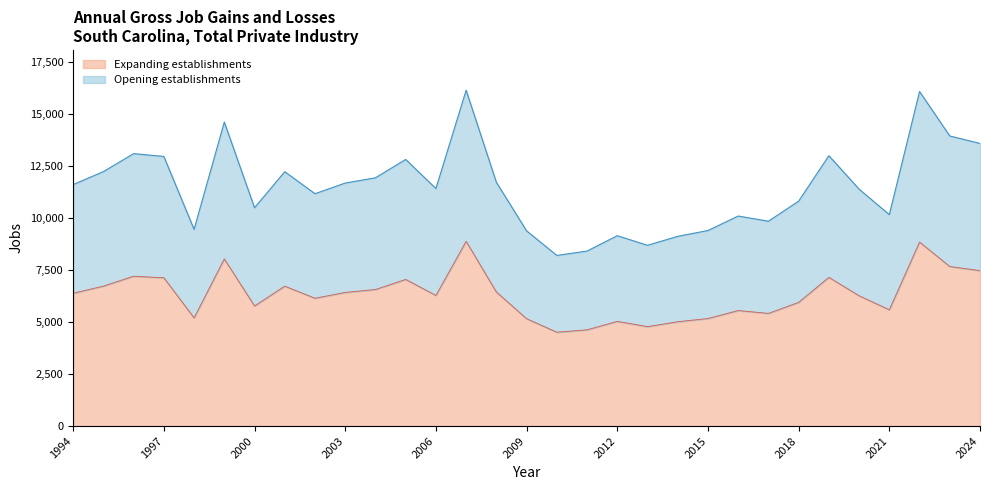

What are all the series names shown in the legend?

Expanding establishments, Opening establishments